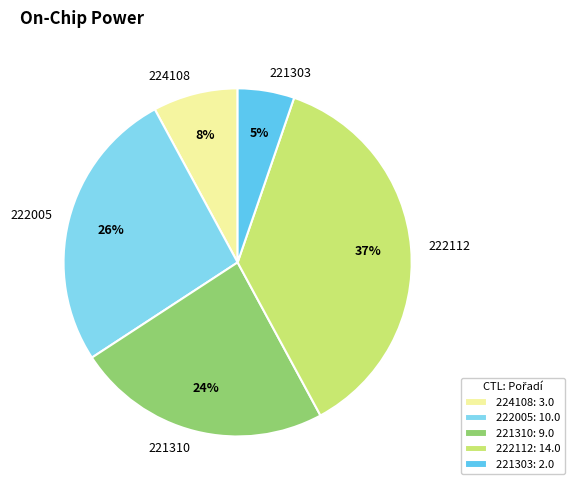

How many slices are in this pie chart?

5